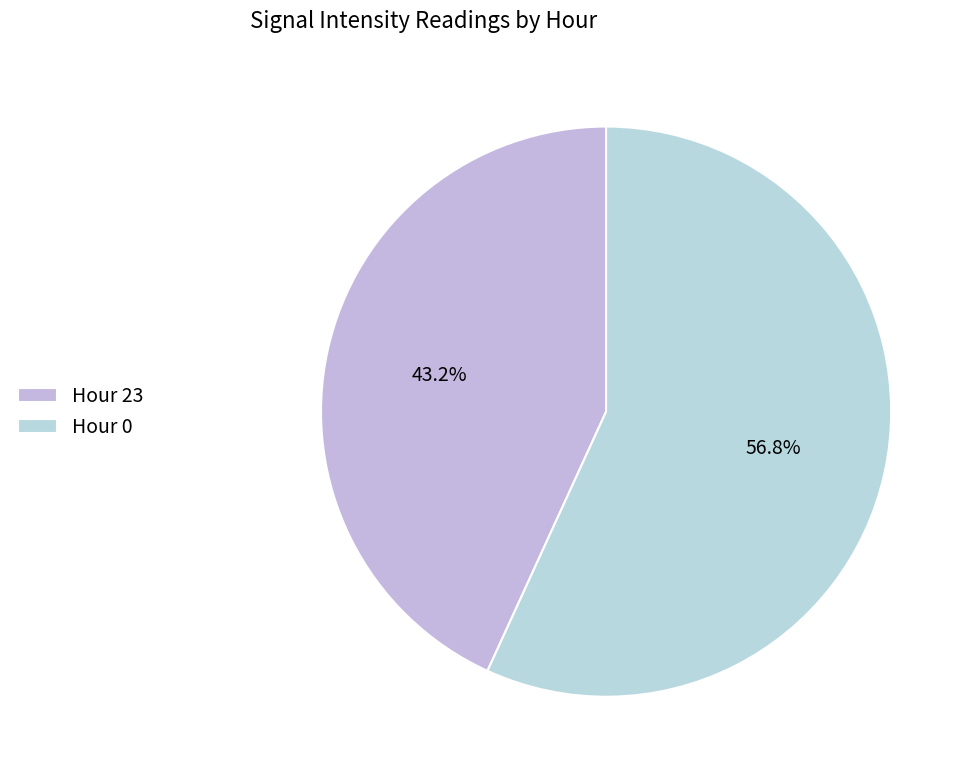

Count the number of slices in the pie.

2